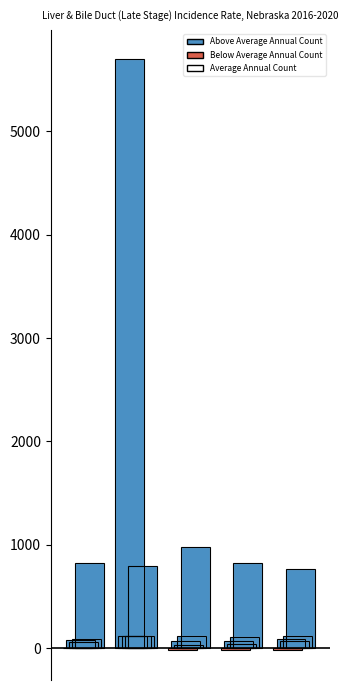

What is the value of the 2nd bar from the left?

5696